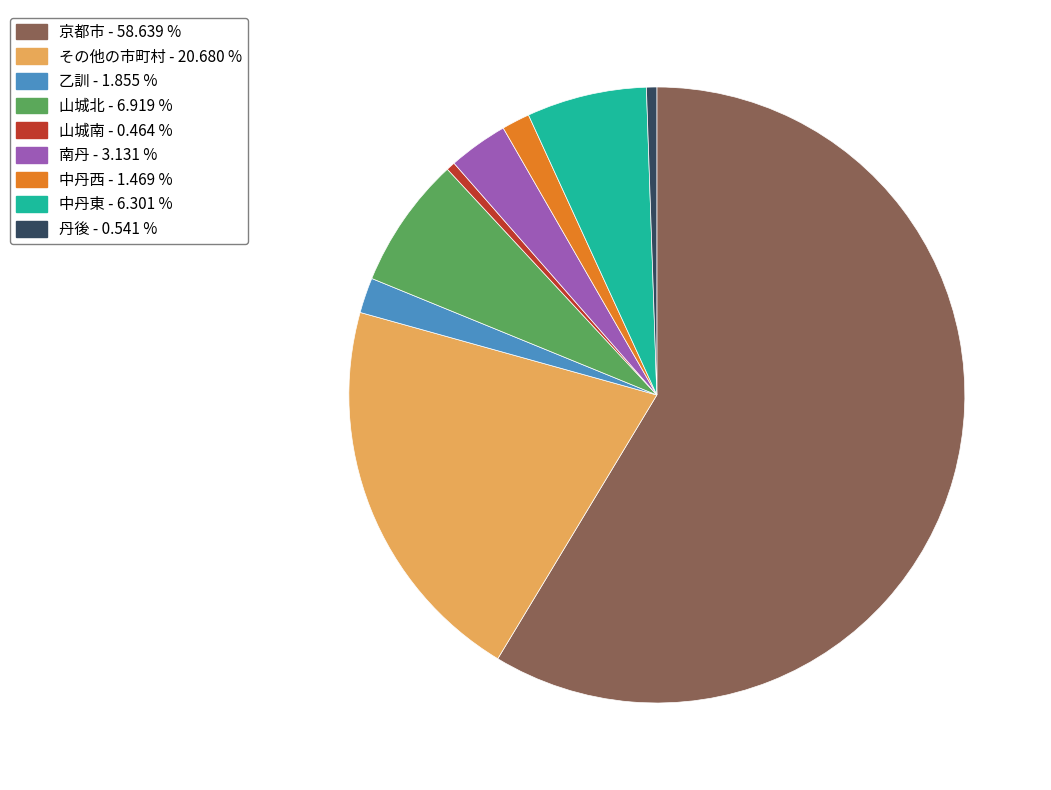

Does 丹後 represent more than half of the total?

No